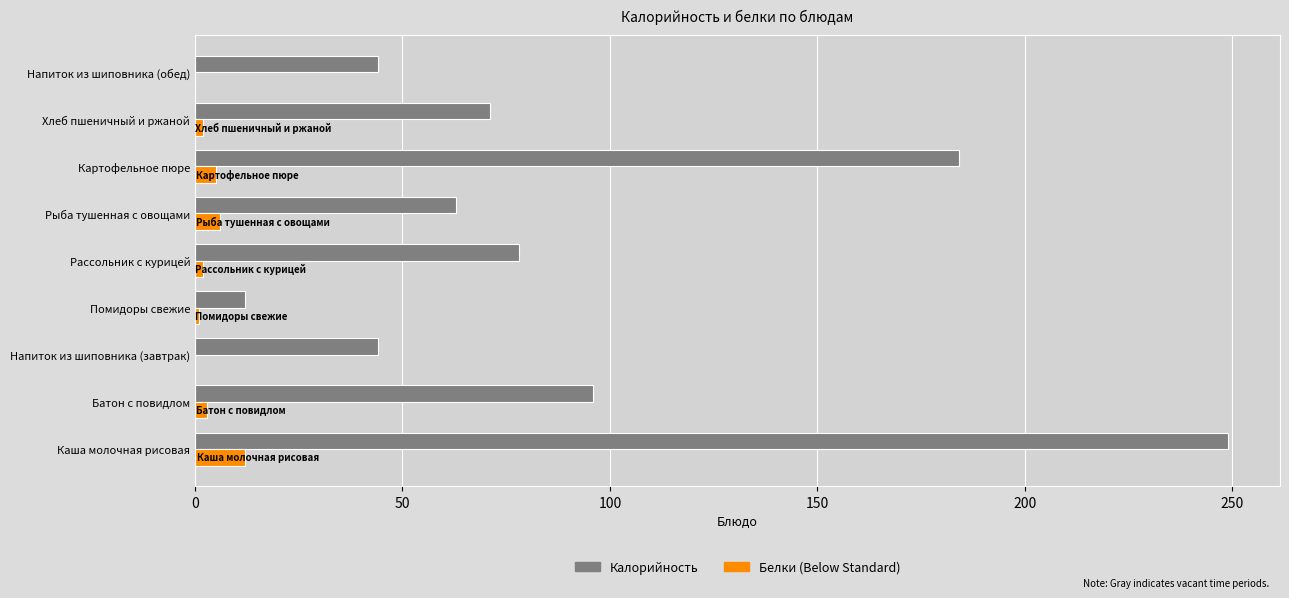

Count the number of data series in this chart.

2